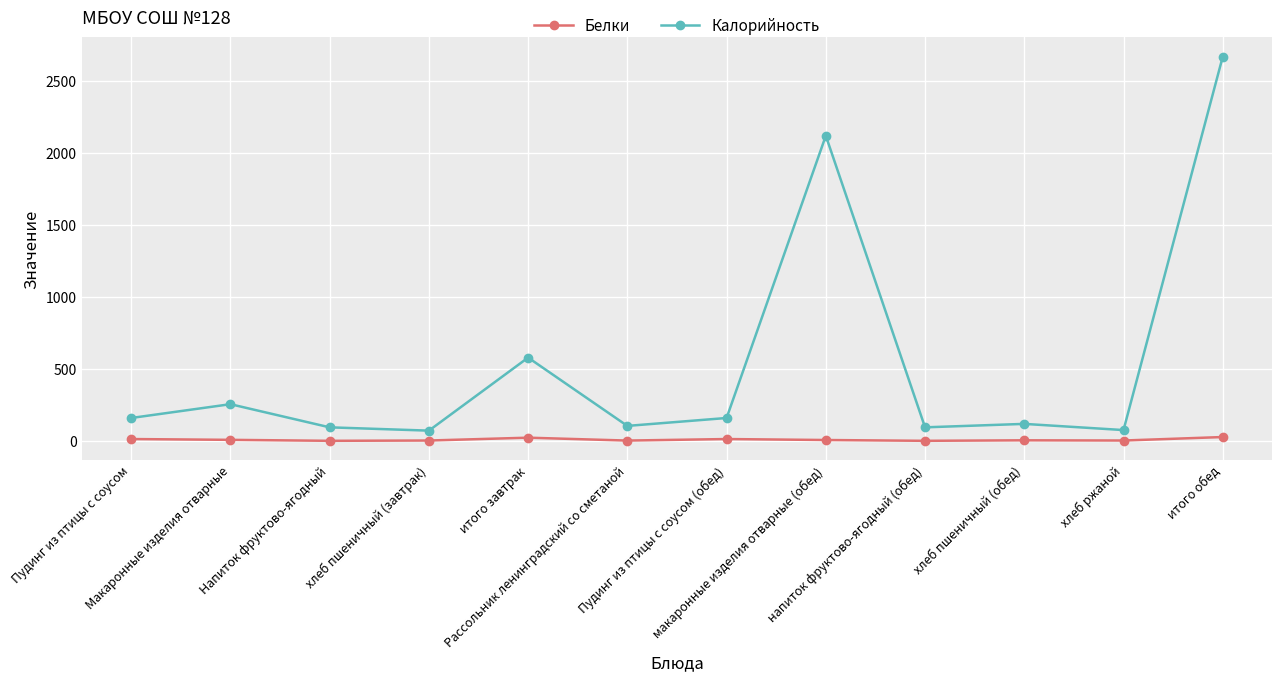

Does the chart display data point markers on the line(s)?

Yes